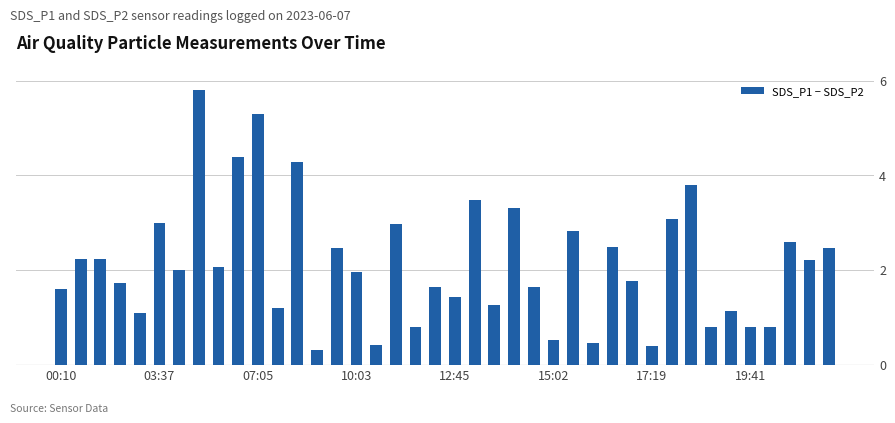

What is the average value?

2.1